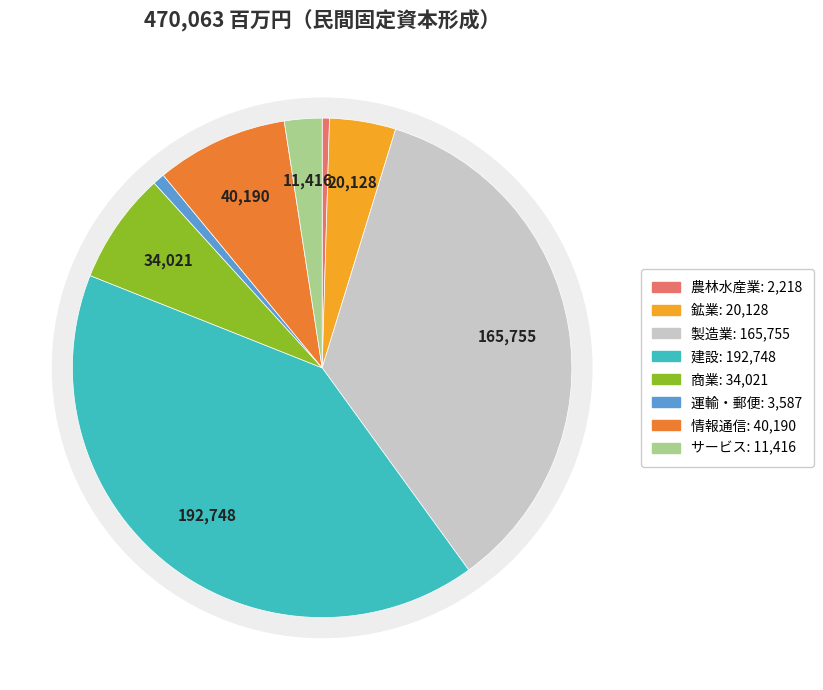

True or false: サービス accounts for 2% of the total.

True